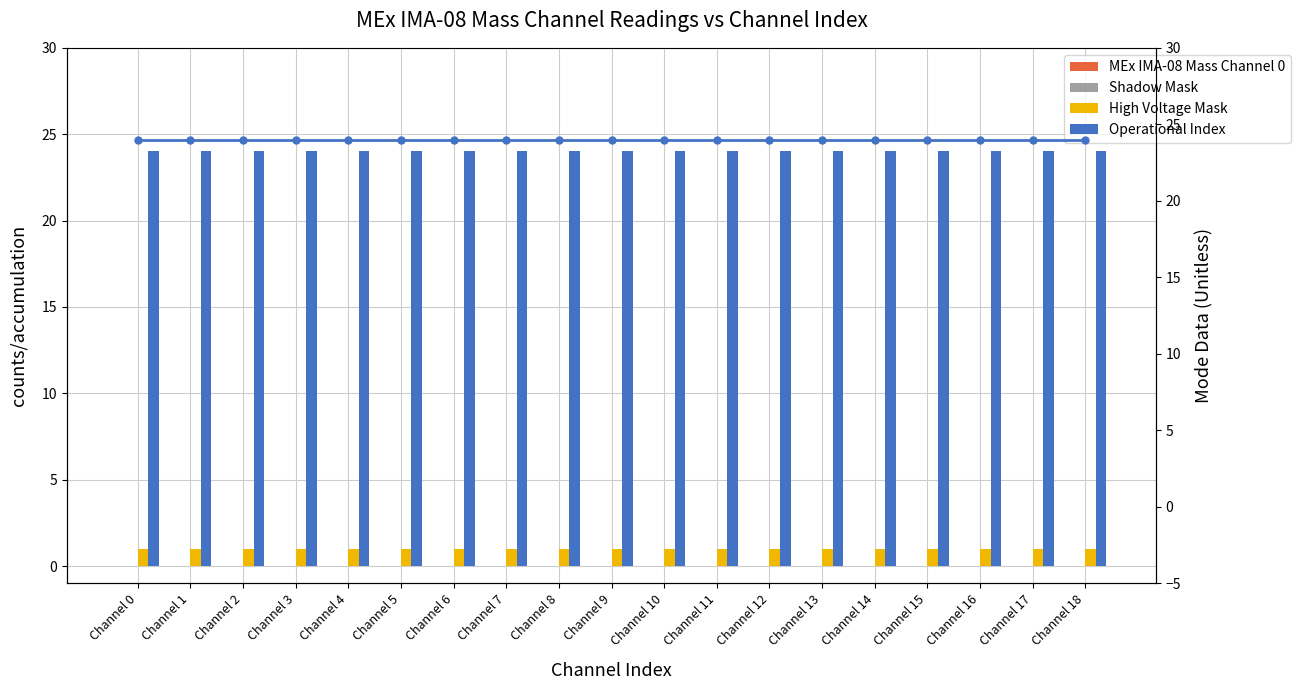

What is the difference between the highest and lowest values at Channel 13?

24